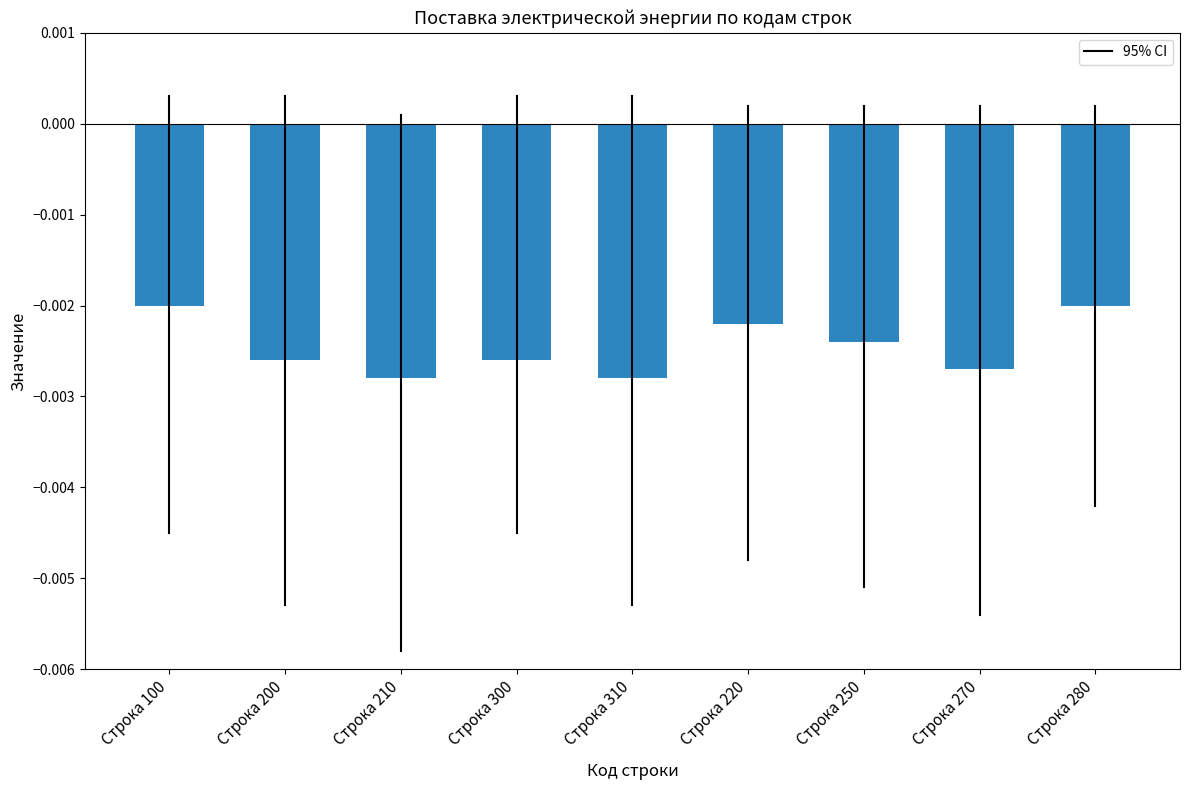

What position from the left is Строка 250?

7